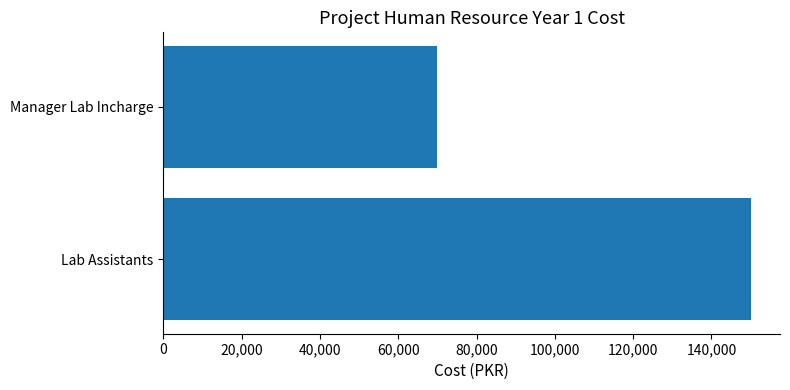

What is the difference between the maximum and minimum values?

80000